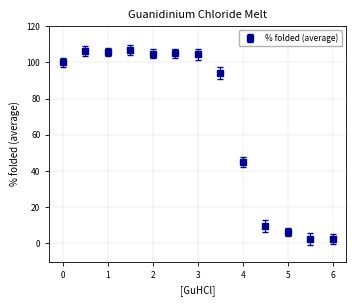

What is the difference between the maximum and second lowest values?

104.6